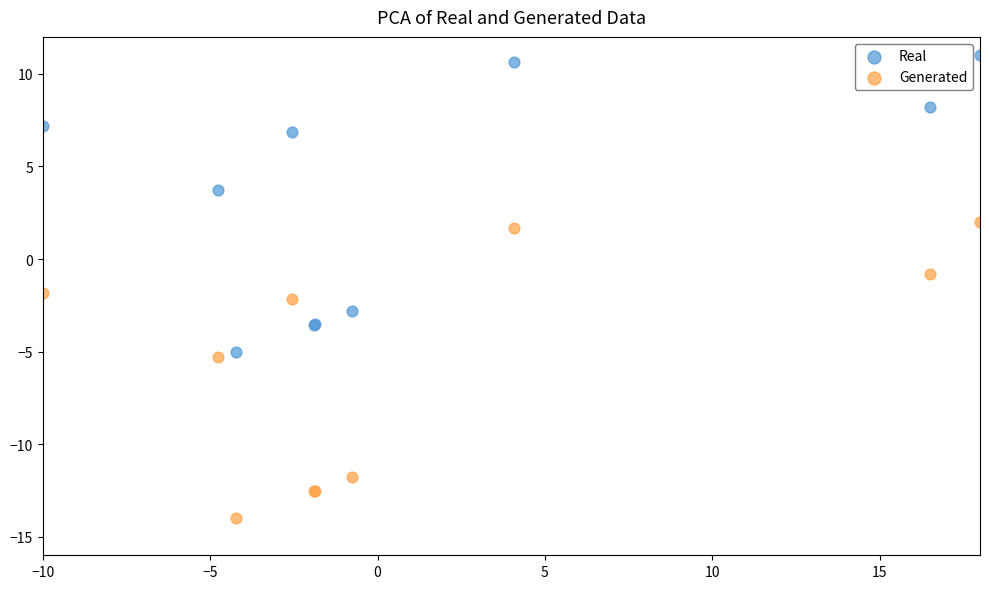

Which series reaches the maximum Y coordinate?

Real